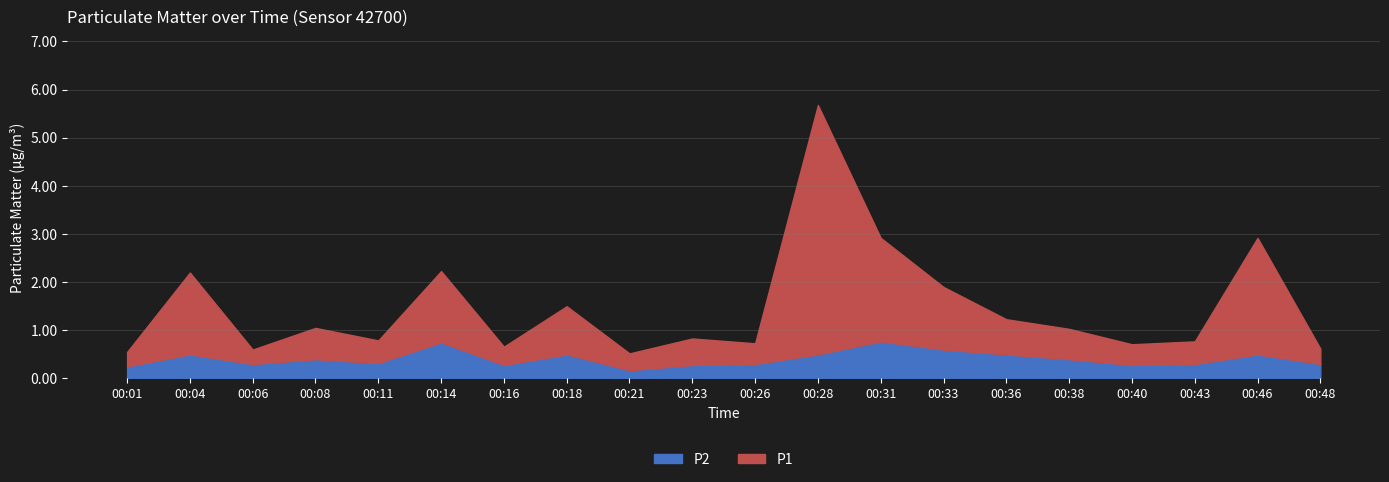

True or false: P1 and P2 cross at least once.

False